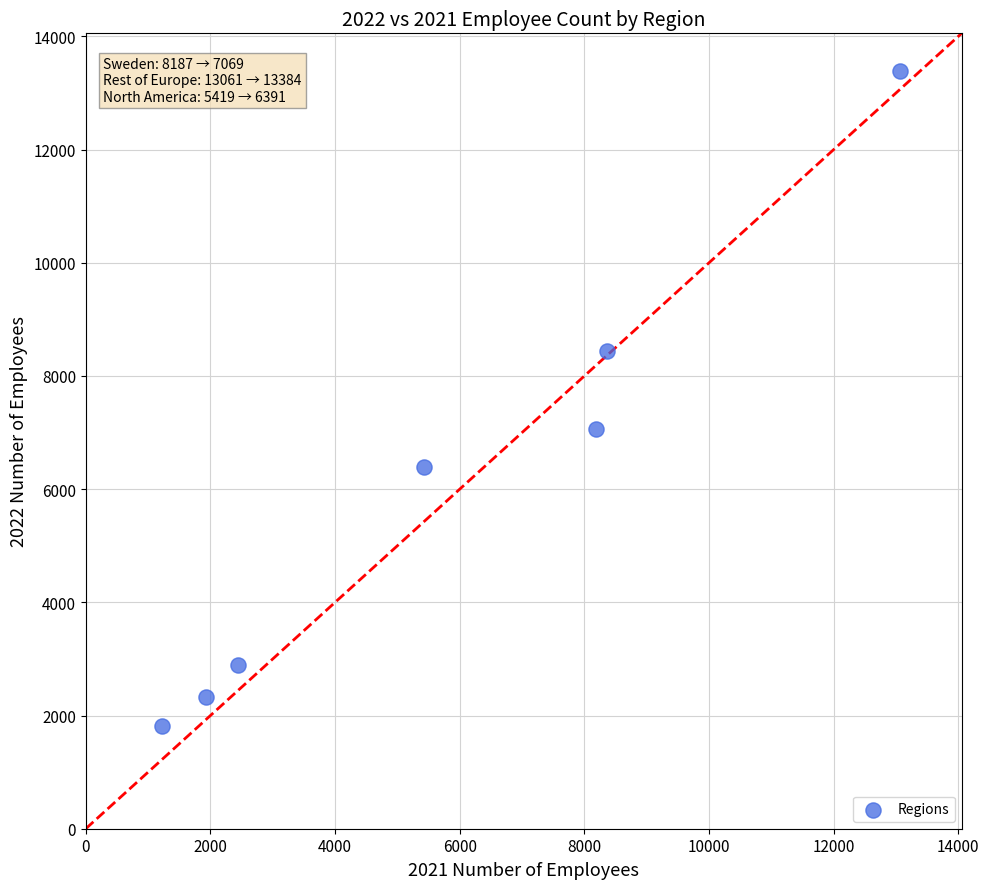

What Y value in the scatter plot is closest to 7598?

7069